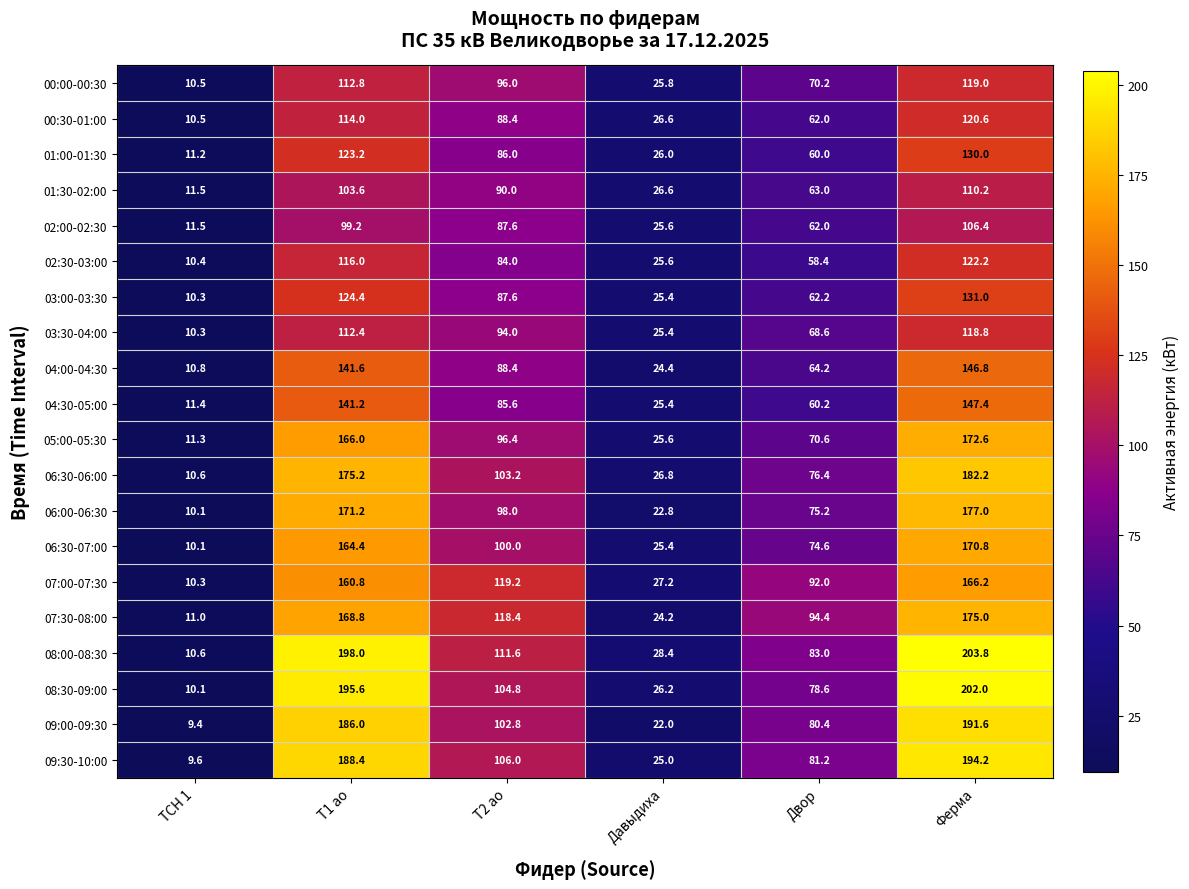

List the labels in order of 01:30-02:00 value, smallest first.

ТСН 1, Давыдиха, Двор, Т2 ао, Т1 ао, Ферма